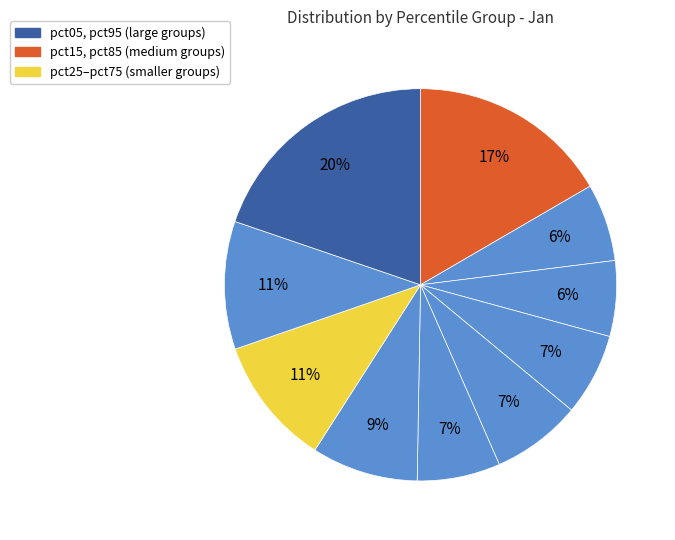

Rank the categories by value from lowest to highest.

pct25, pct15, pct35, pct55, pct45, pct65, pct85, pct75, pct05, pct95